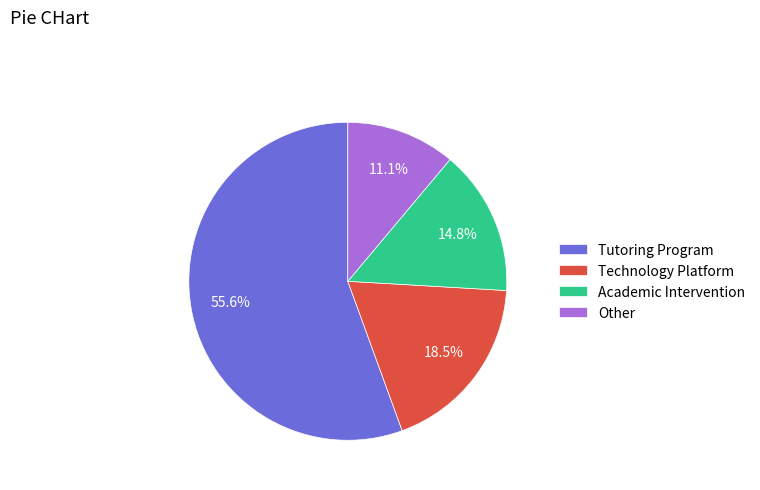

Which has a higher value, Other or Technology Platform?

Technology Platform